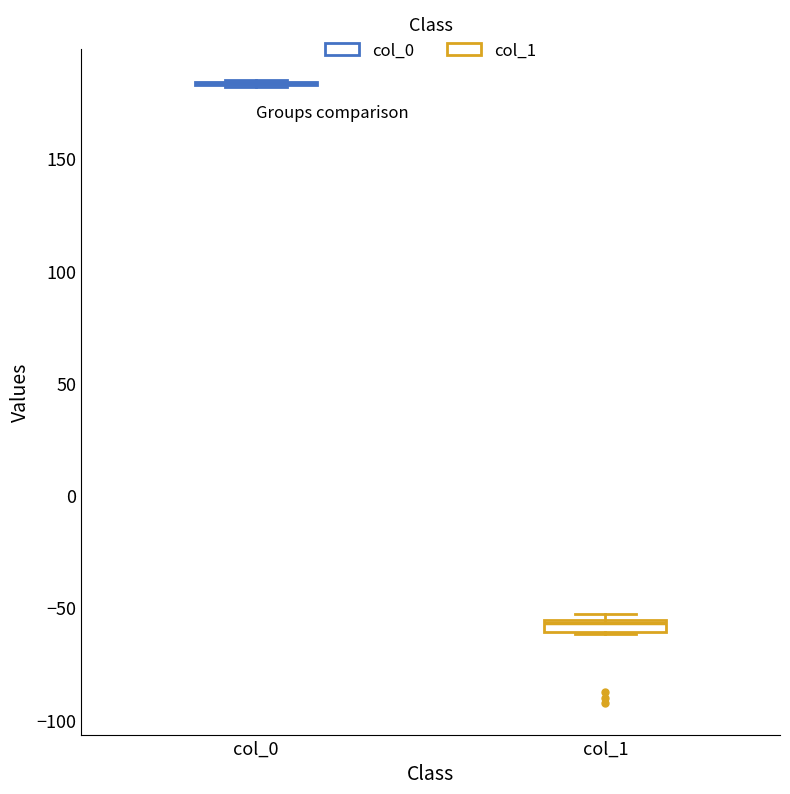

Where is the lower edge of the box for col_1 on the y-axis? The values are not printed on the chart, so give them approximately, as read against the axis.

-60